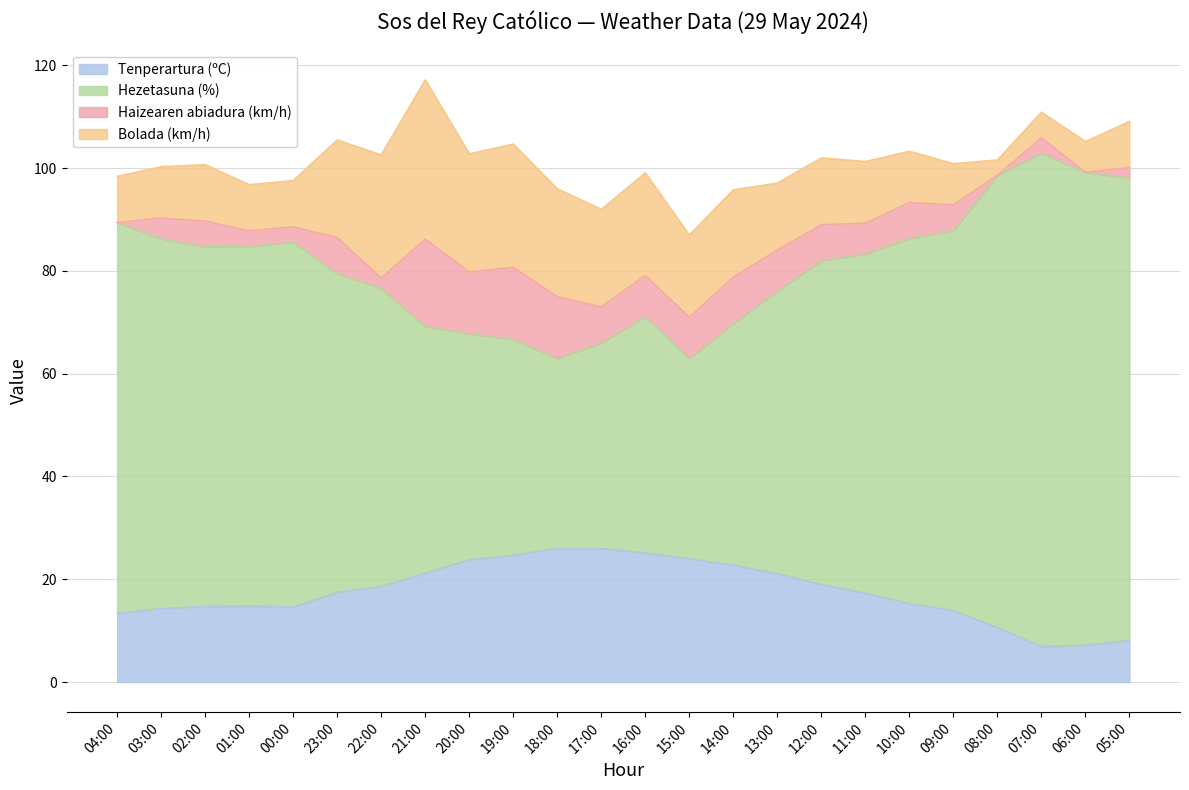

What is the maximum value for Tenperartura (ºC)?

26.0